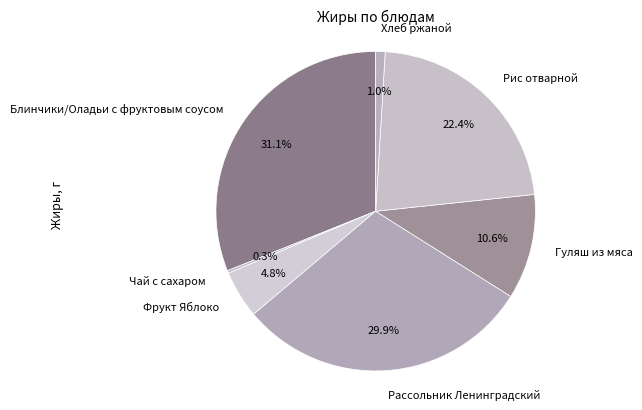

Combined, do Хлеб ржаной and Гуляш из мяса account for over 50%?

No